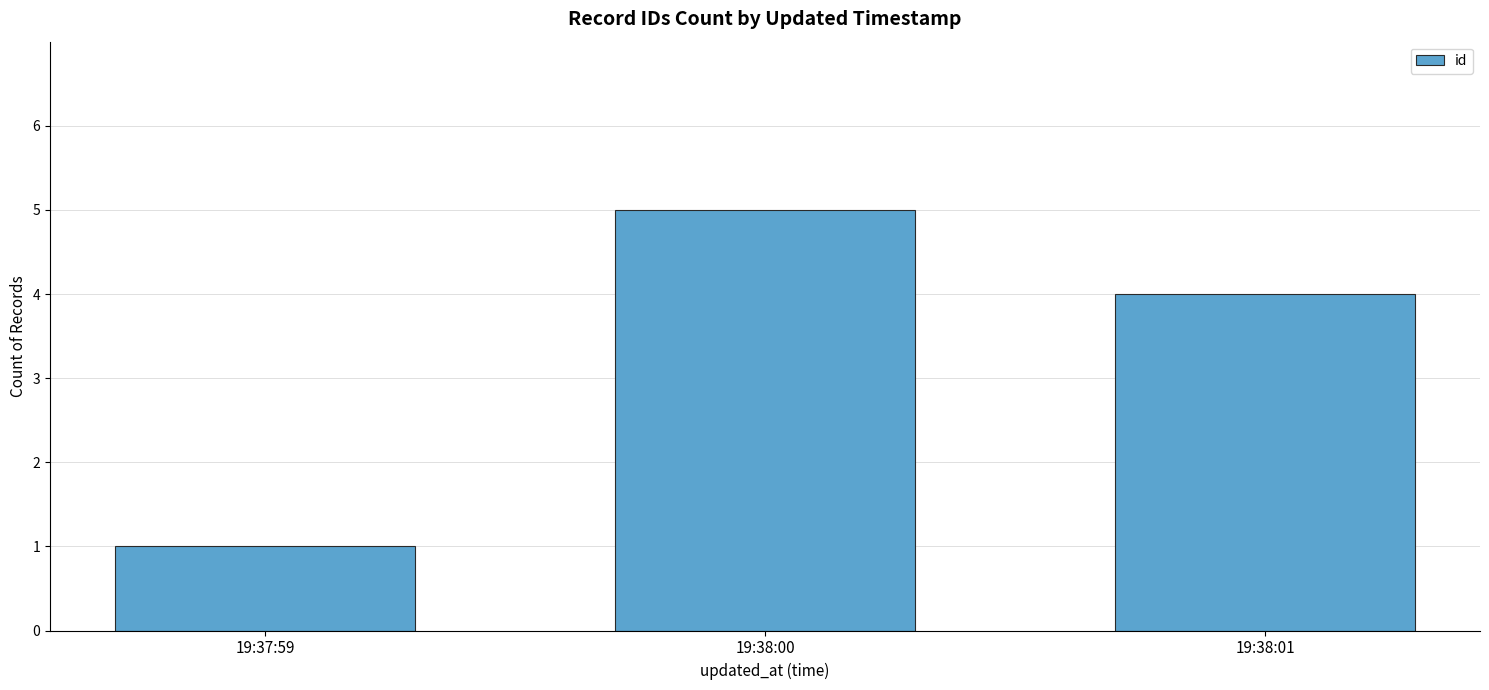

Reading left to right, list all the values displayed in this chart.

19:37:59=1	19:38:00=5	19:38:01=4